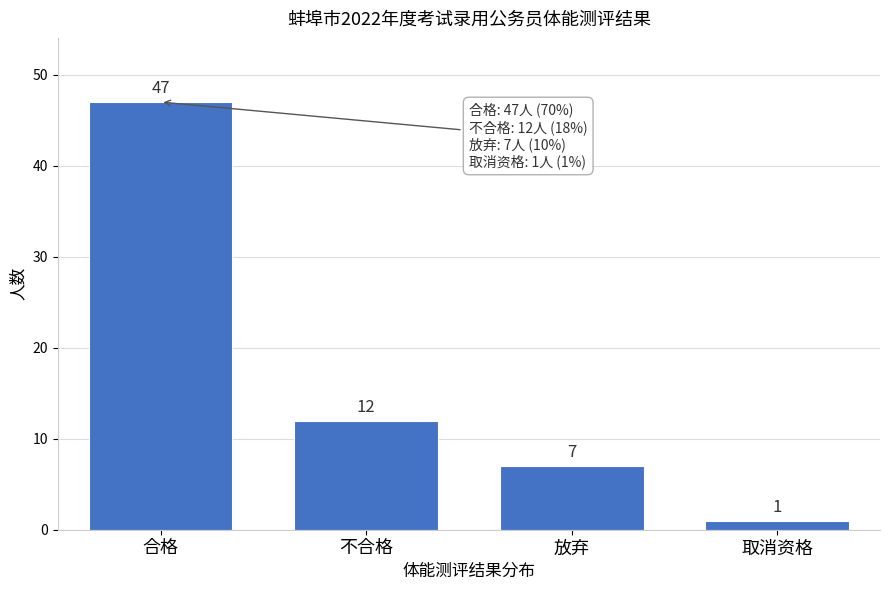

Reading right to left, extract all data points from this chart.

取消资格=1	放弃=7	不合格=12	合格=47